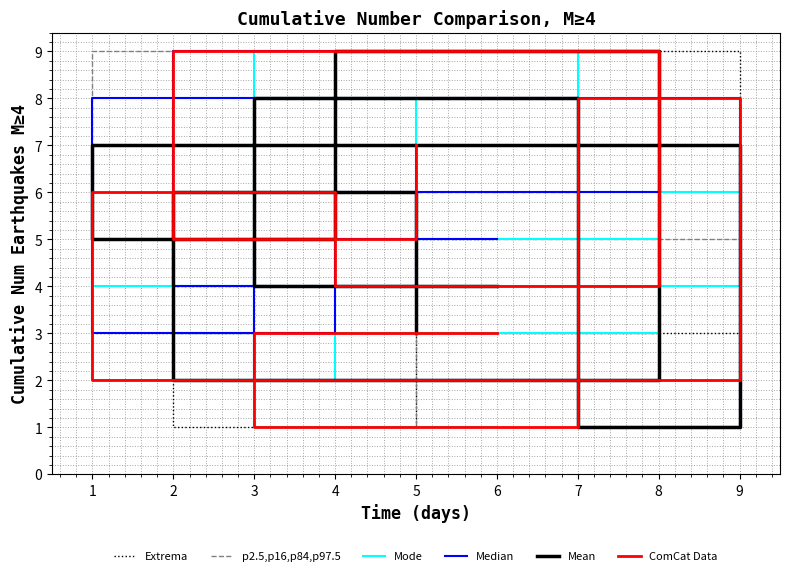

At which category does the chart reach its peak across all series?

7